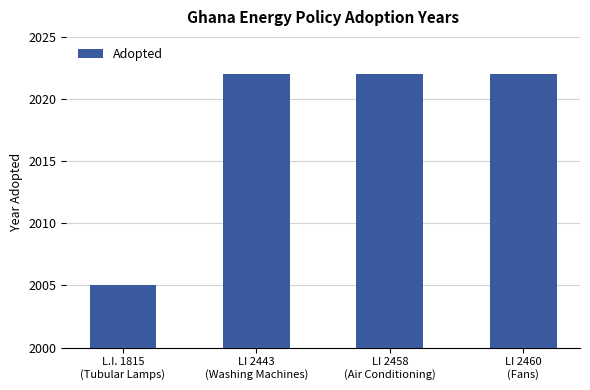

What is the sum of the values at LI 2458
(Air Conditioning) and LI 2460
(Fans)?

4044